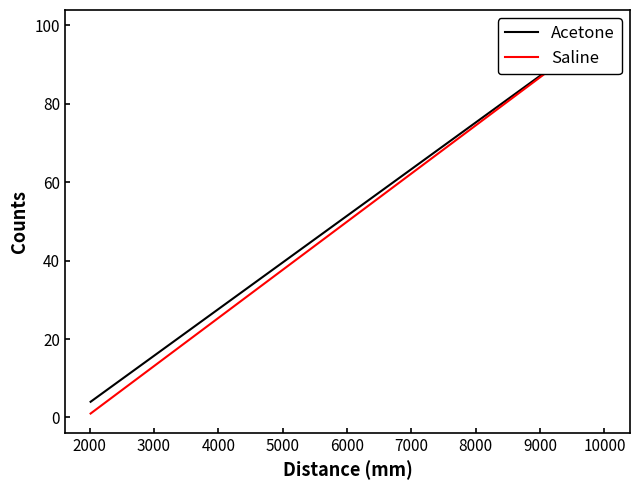

Which series changed the most between 2000 and 3000?

Acetone